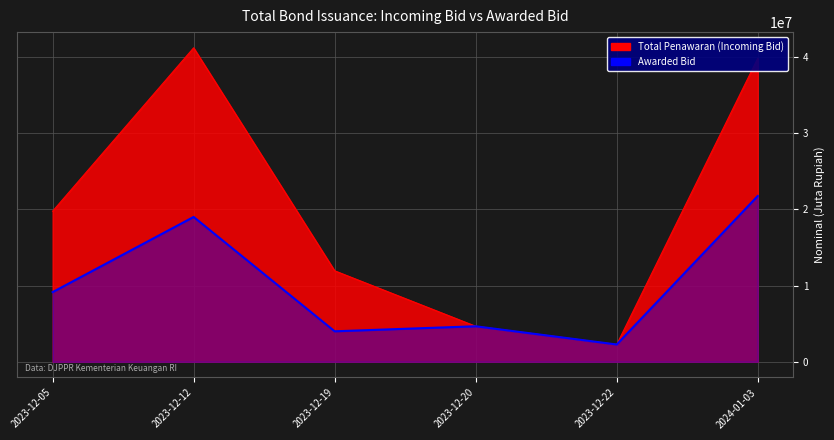

What is the label of the 6th point from the left?

2024-01-03